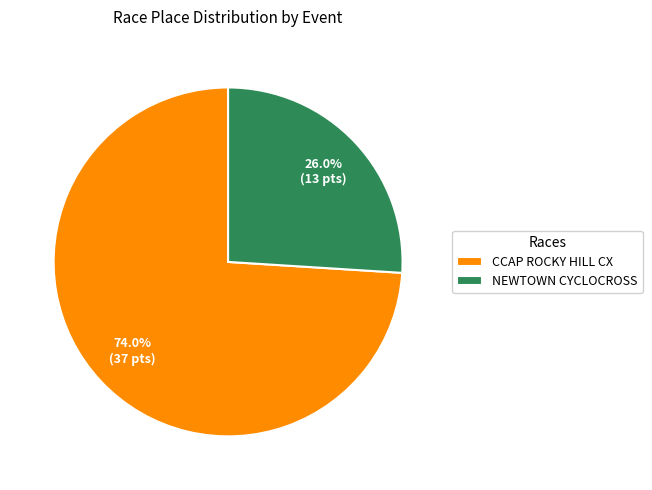

What portion of the pie excludes NEWTOWN CYCLOCROSS?

74.0%